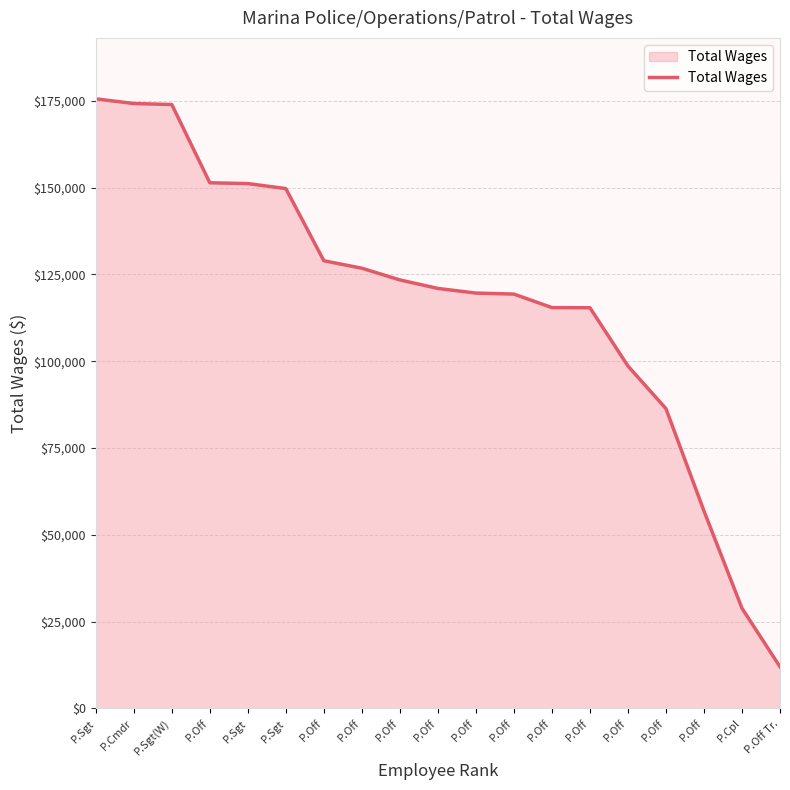

Is this an area chart (filled region under the line)?

Yes